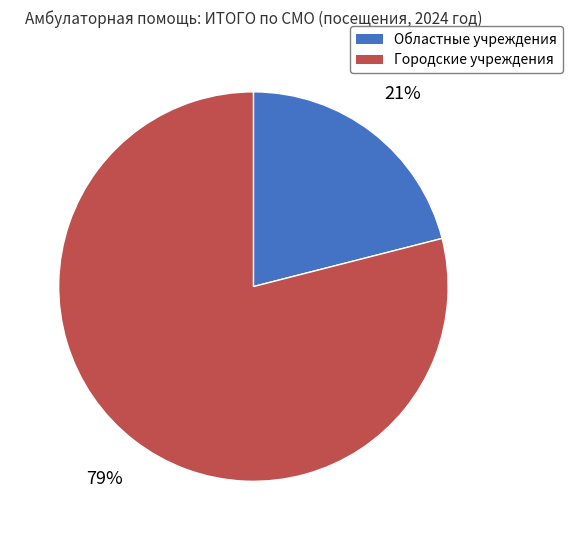

What is the largest slice in the pie chart?

Городские учреждения